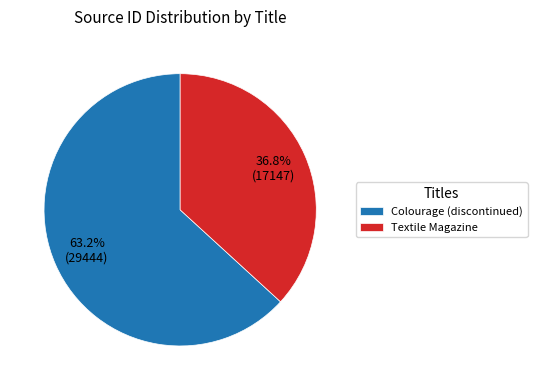

What percentage do Colourage (discontinued) and Textile Magazine together represent?

100.0%